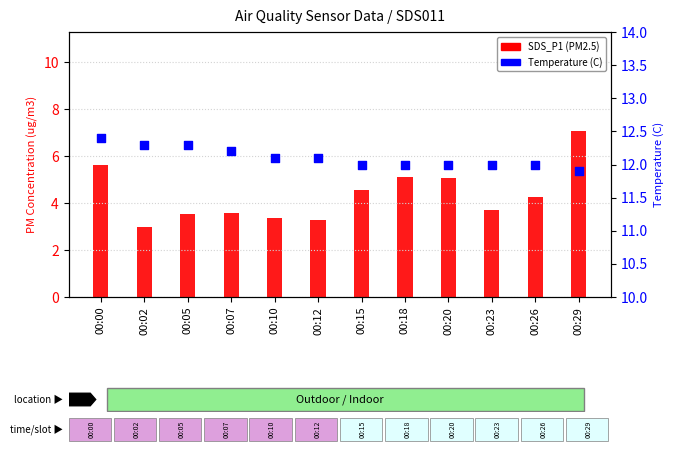

What are all the series names shown in the legend?

SDS_P1, Temperature